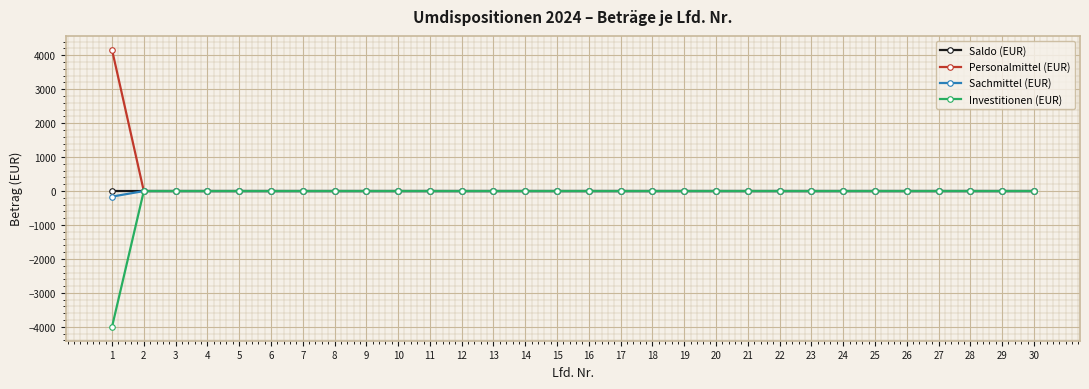

How many values in the Personalmittel (EUR) series exceed 0?

1